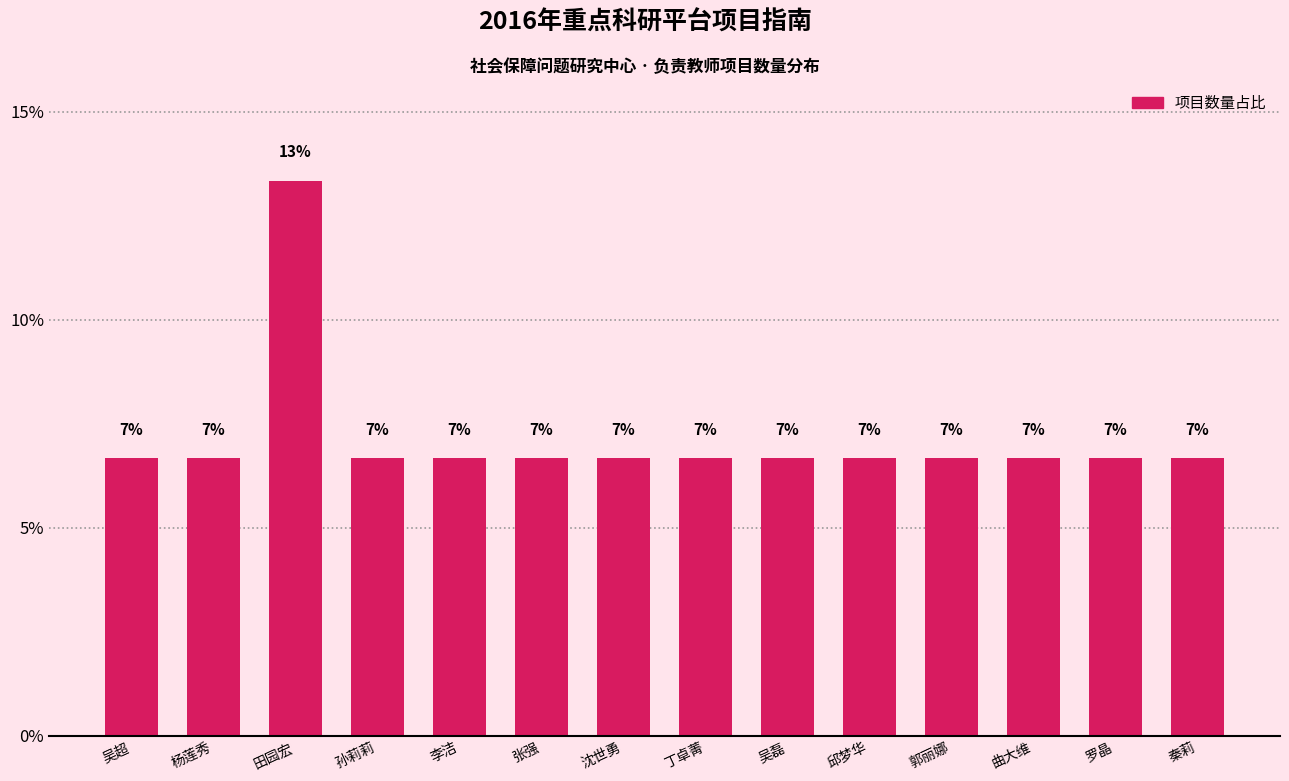

What is the label of the 14th bar from the left?

秦莉